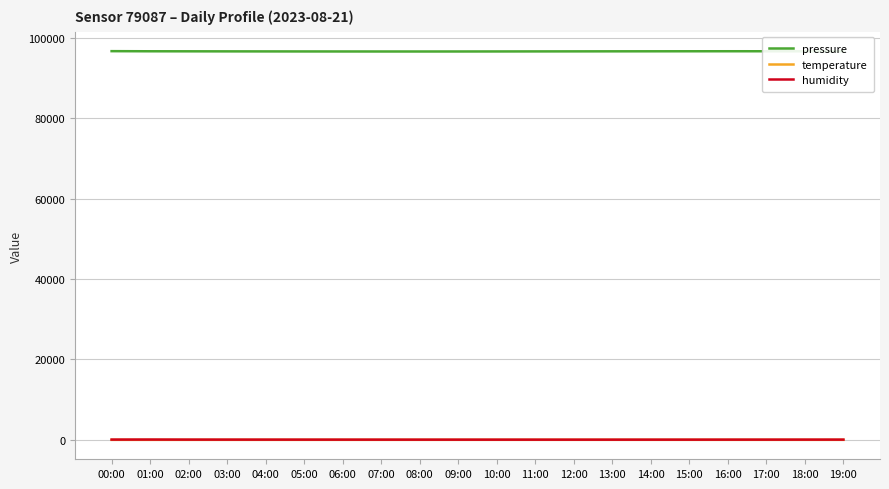

Which series has the largest total across all categories?

pressure